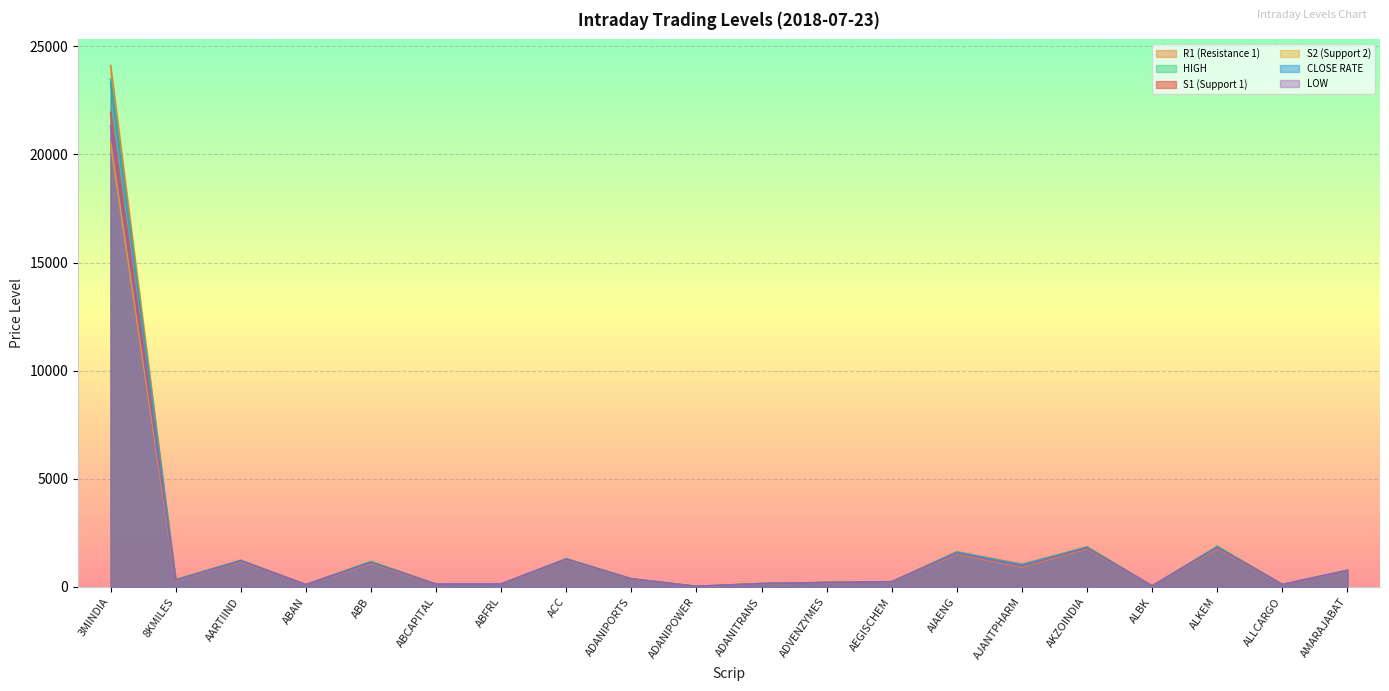

Rank the series by their maximum value, from lowest to highest.

S2 (Support 2), LOW, S1 (Support 1), CLOSE RATE, HIGH, R1 (Resistance 1)